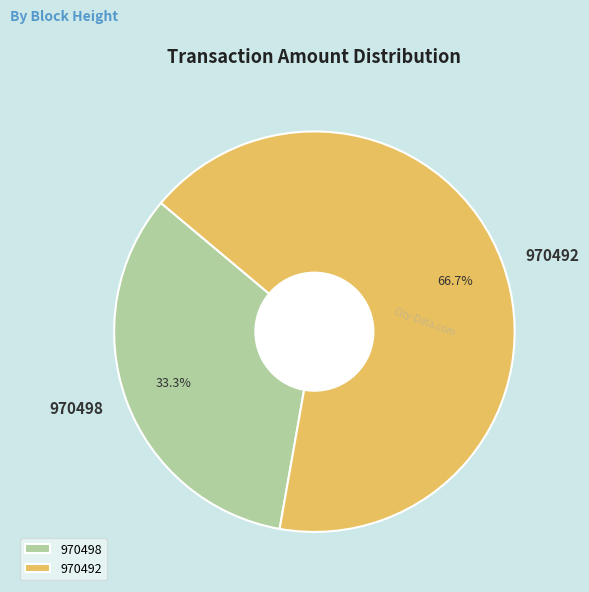

Which slice is the largest?

970492